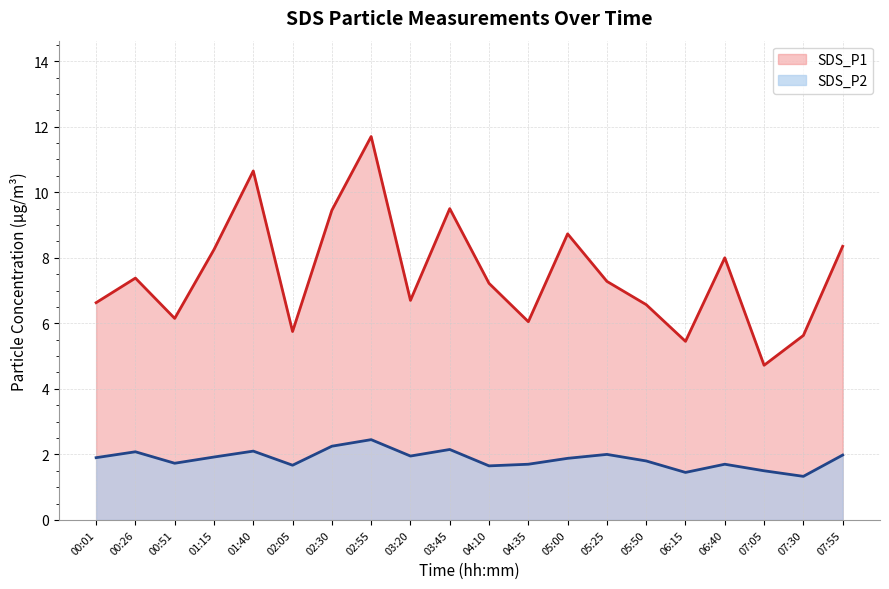

At which category is the sum across all series the highest?

02:55